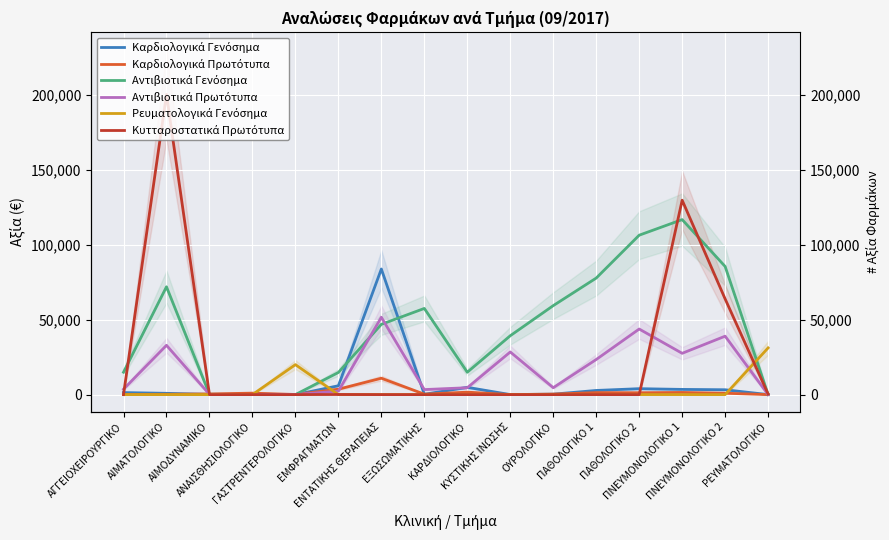

What are all the series names shown in the legend?

Καρδιολογικά Γενόσημα, Καρδιολογικά Πρωτότυπα, Αντιβιοτικά Γενόσημα, Αντιβιοτικά Πρωτότυπα, Ρευματολογικά Γενόσημα, Κυτταροστατικά Πρωτότυπα